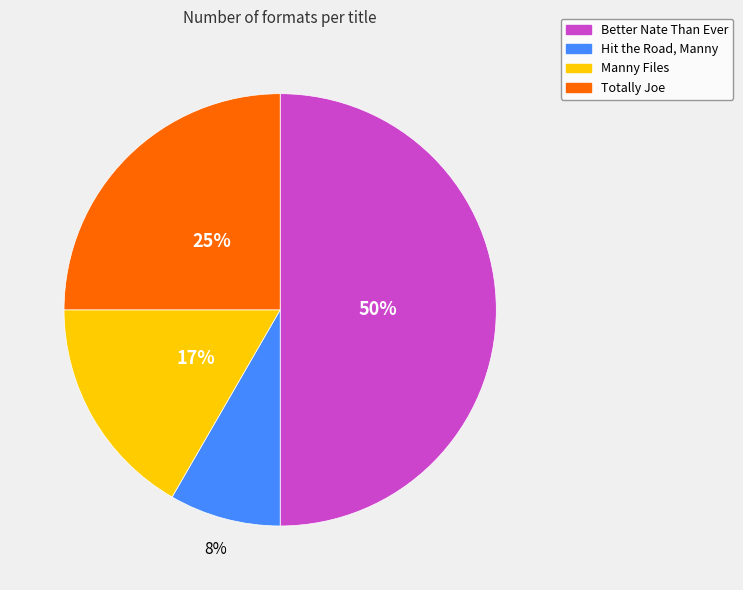

Count the number of slices in the pie.

4